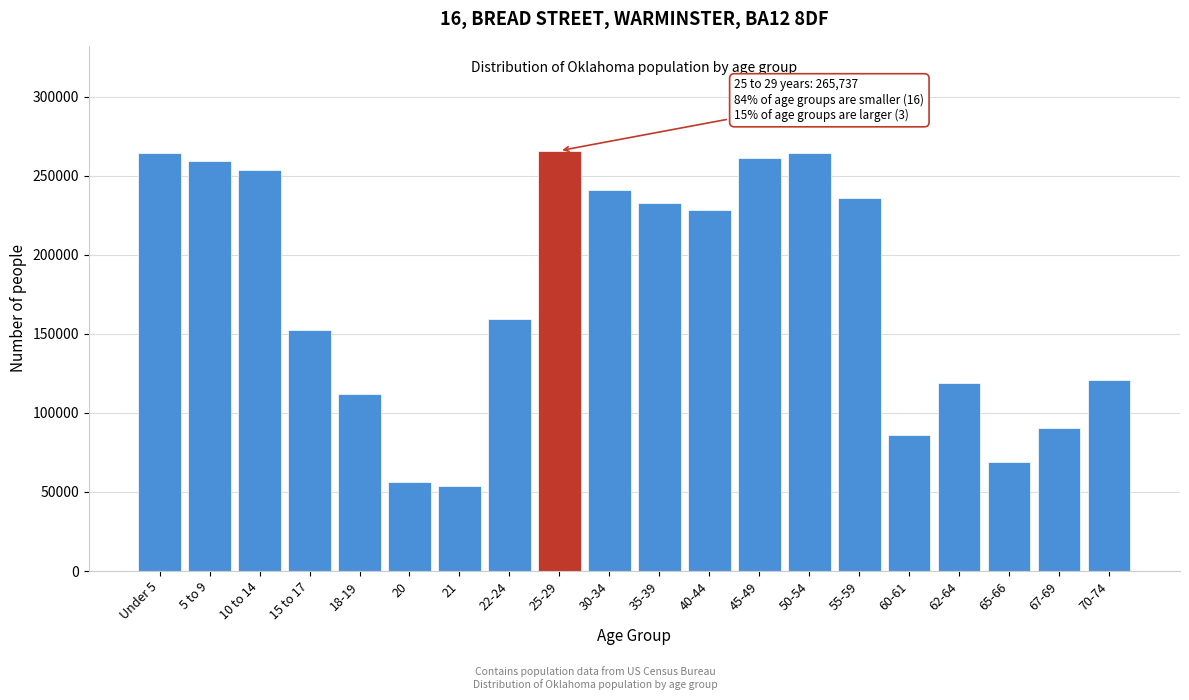

The value at Under 5 is 264126. True or false?

True